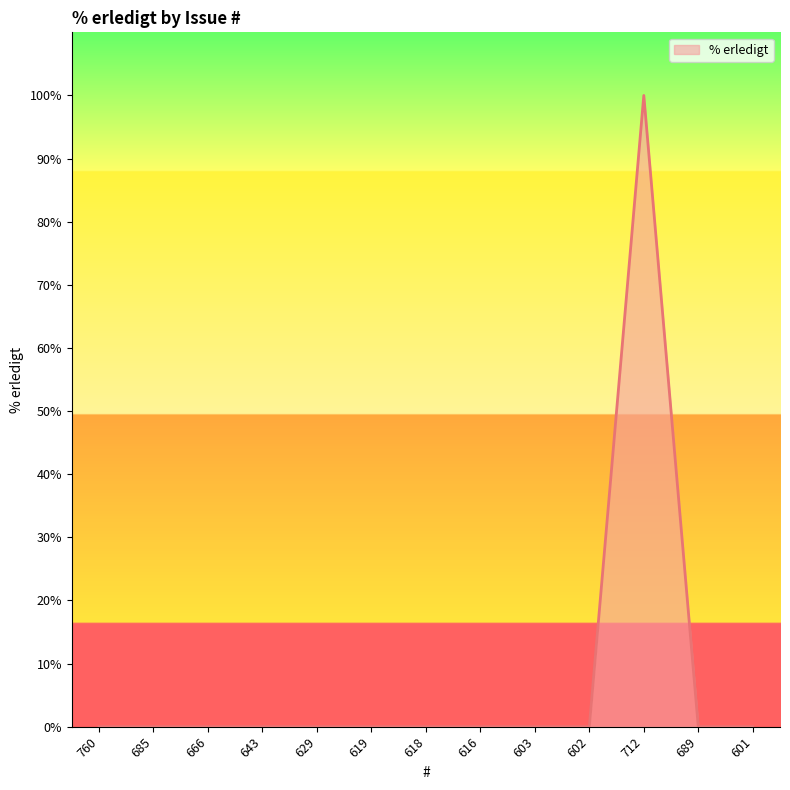

What is the difference between the maximum and second lowest values?

100